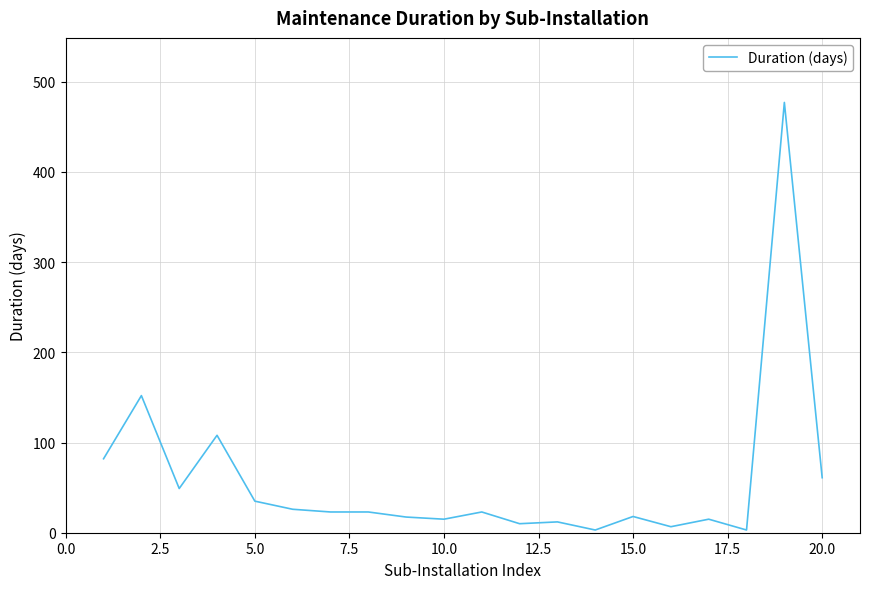

What is the maximum value shown in the chart?

477.0